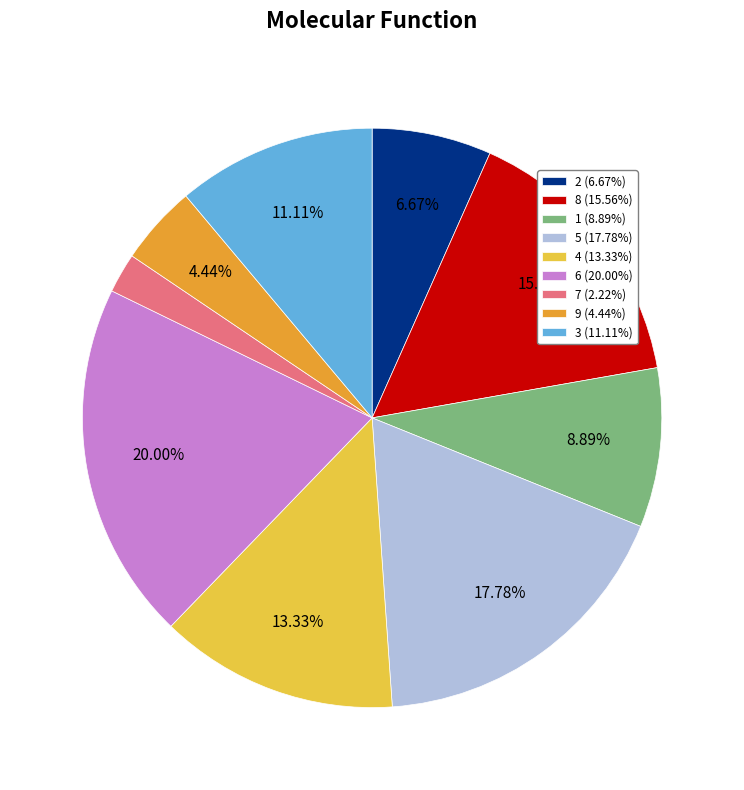

To the nearest percent, what is the difference between the 7 and 3 slice percentages?

9%